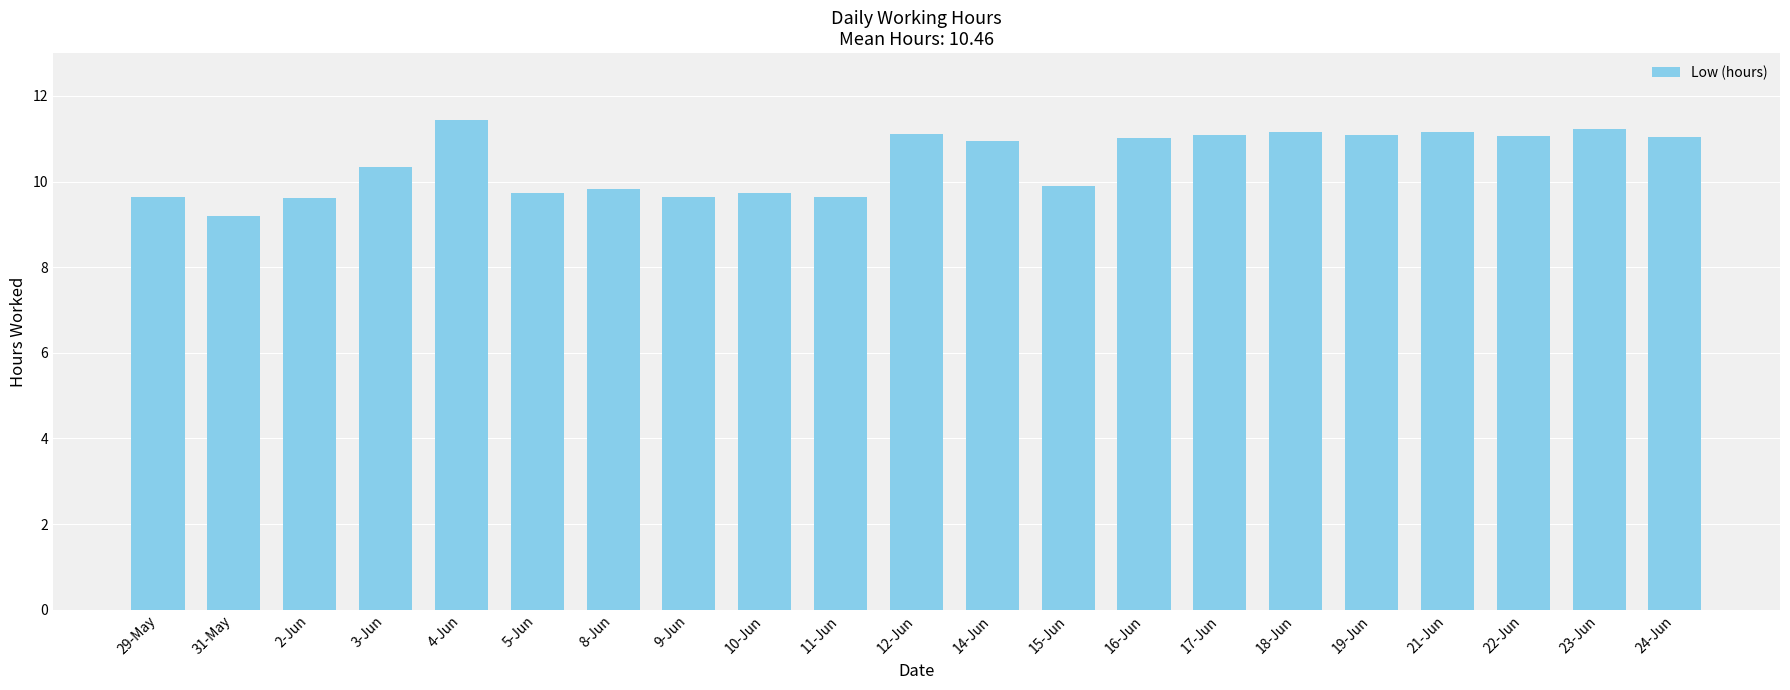

How many bars are there in total?

21